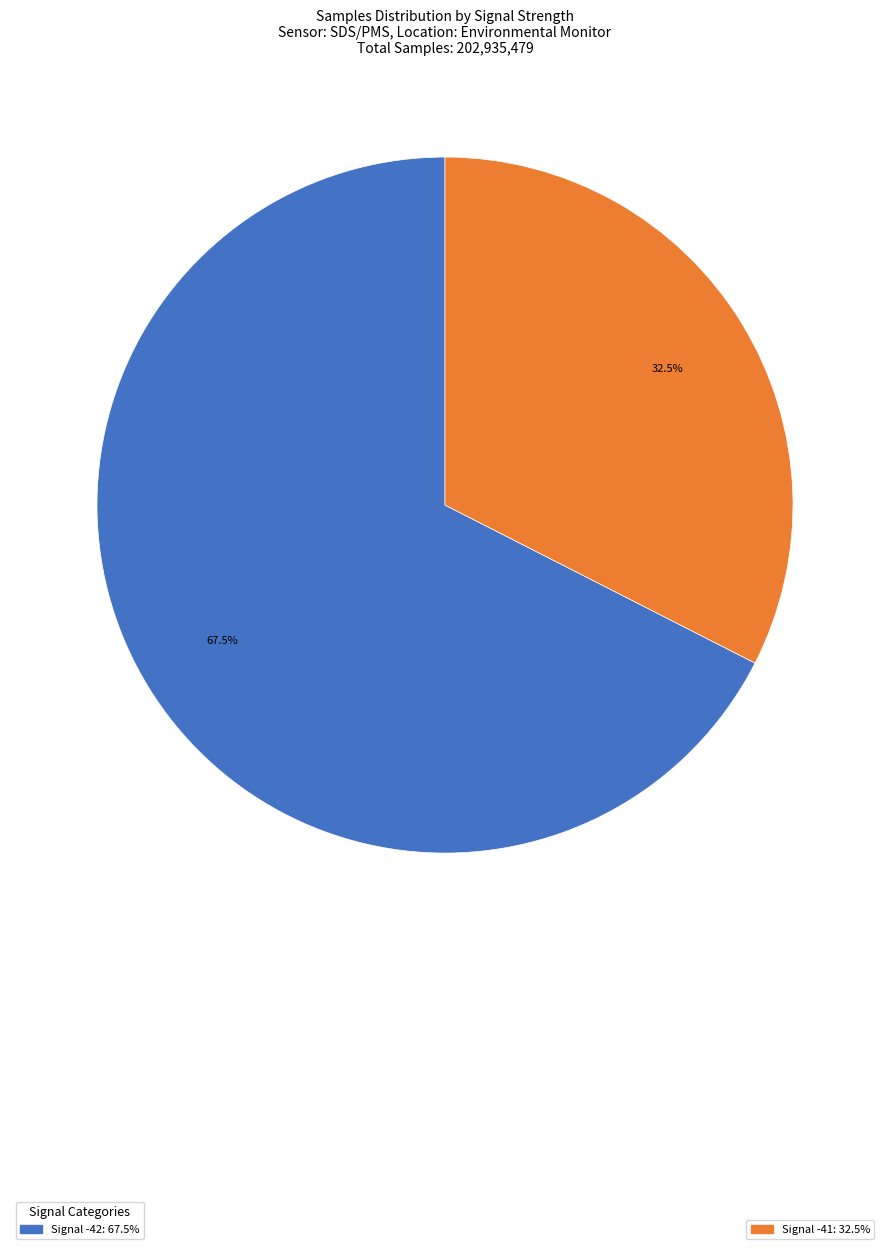

To the nearest percent, what is the average slice percentage?

50%